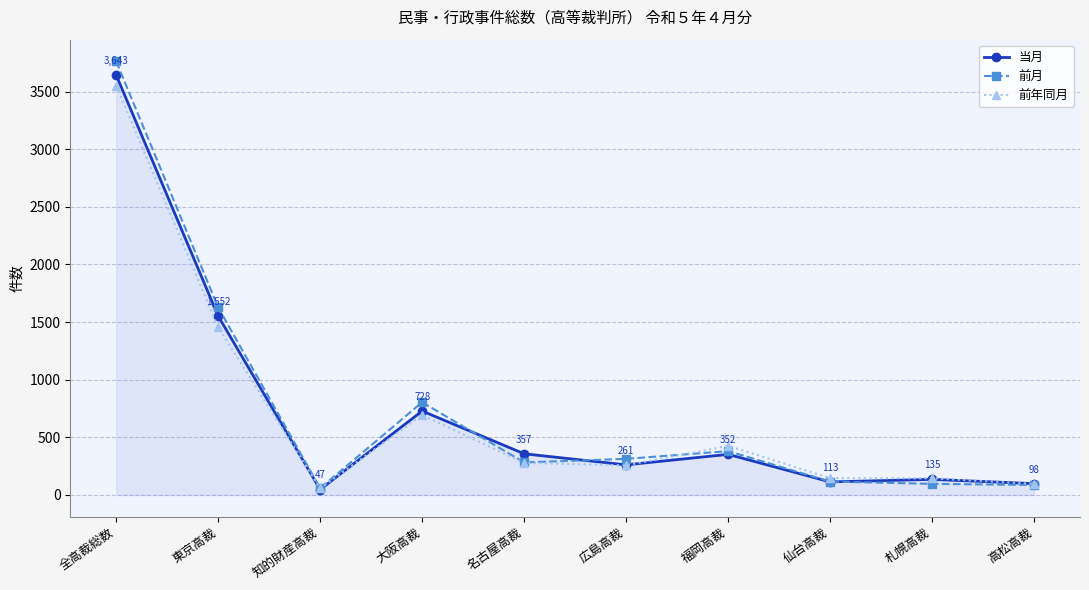

Where is 前年同月 nearest to the value 1803?

東京高裁